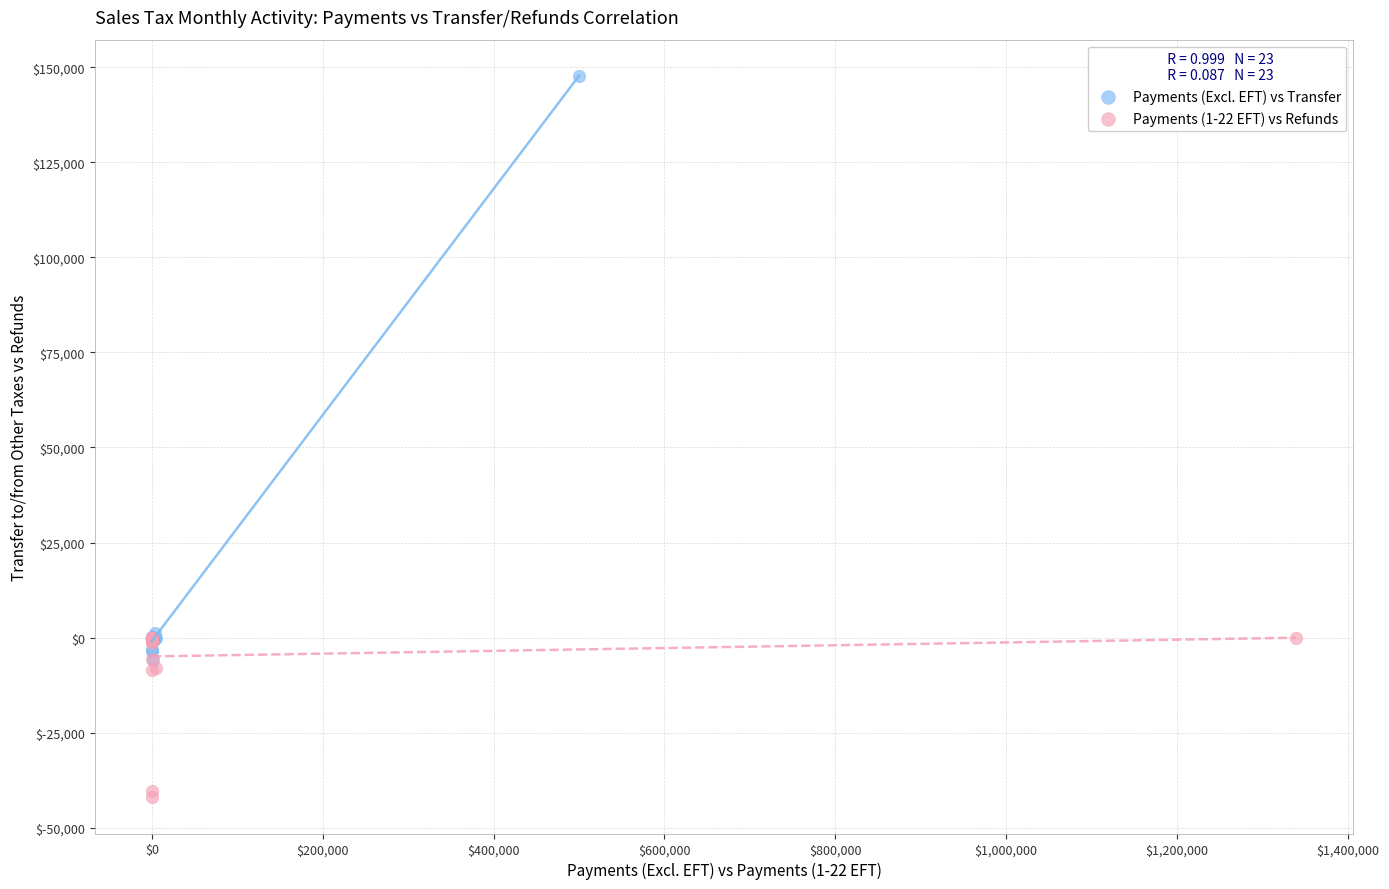

Which series reaches the maximum Y coordinate?

Payments (Excl. EFT) vs Transfer